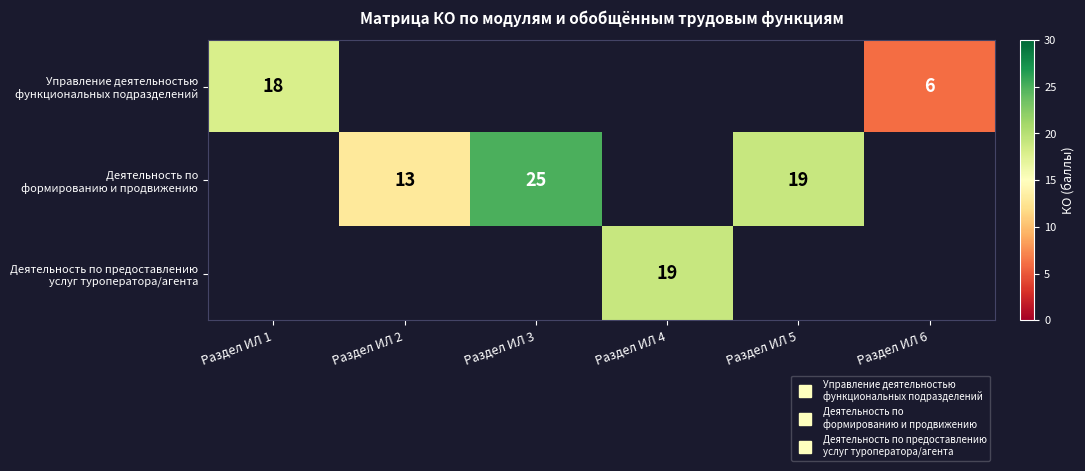

What is the highest value of the Деятельность по предоставлению услуг туроператора/агента series?

19